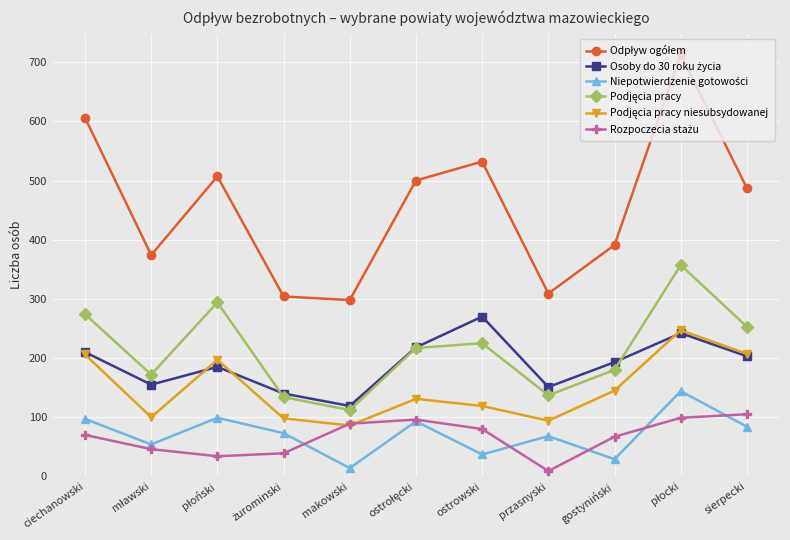

What is the maximum value shown in the chart?

713